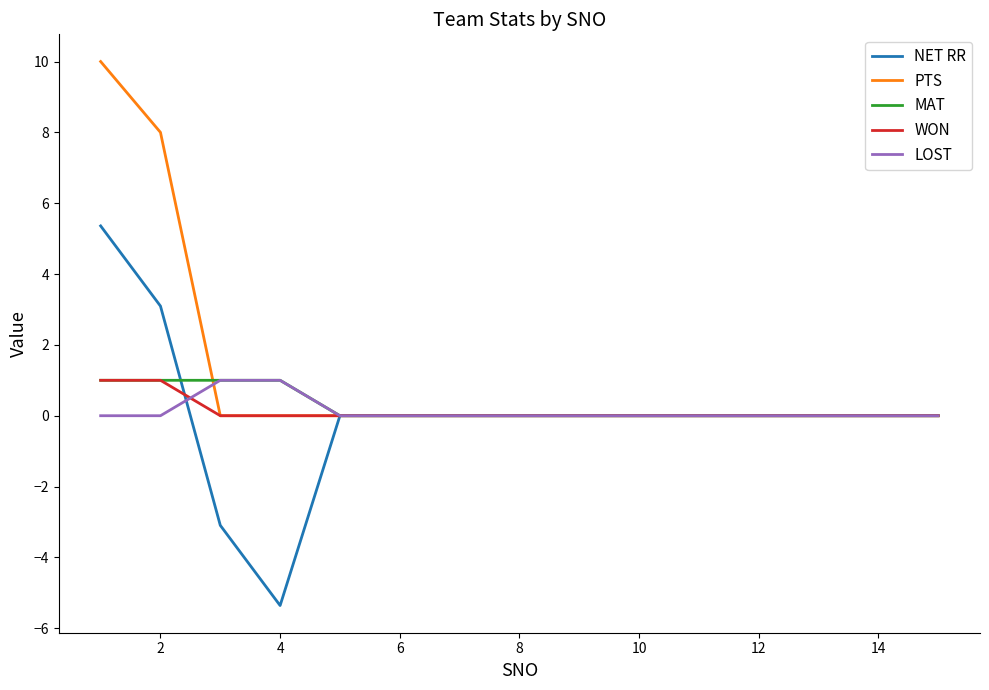

Which series has the widest spread of values?

NET RR